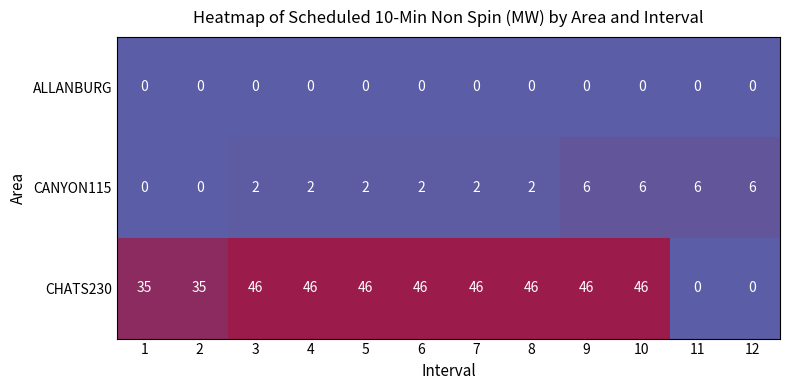

What is the approximate value of CANYON115 at 11?

6